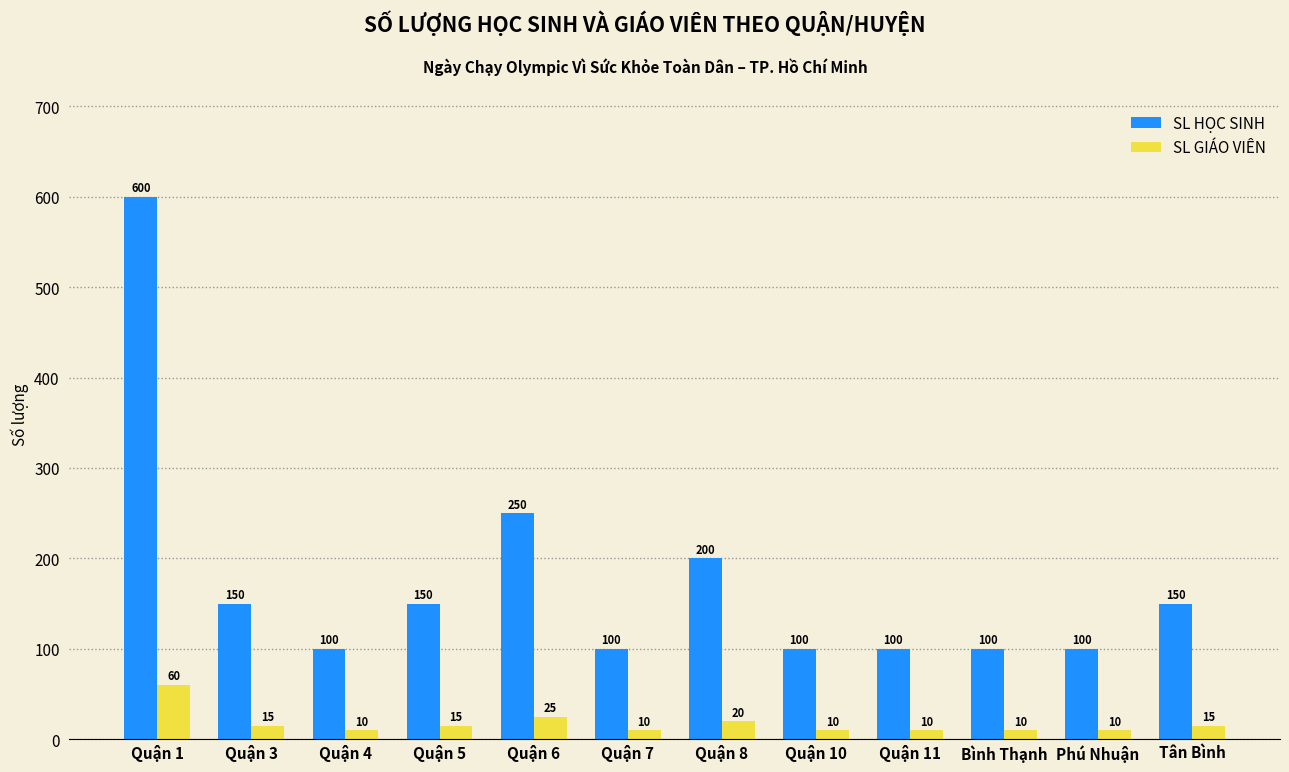

What is the label of the 8th bar from the left?

Quận 10